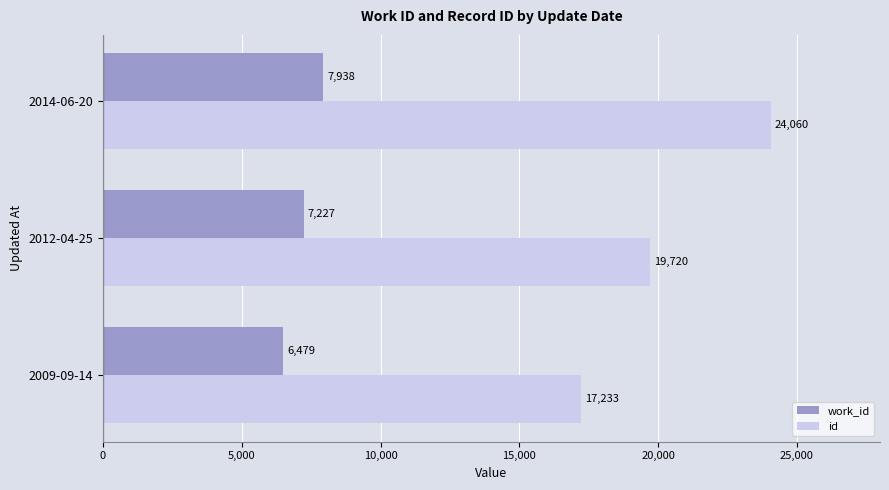

How many id values are between 17233 and 24060?

3